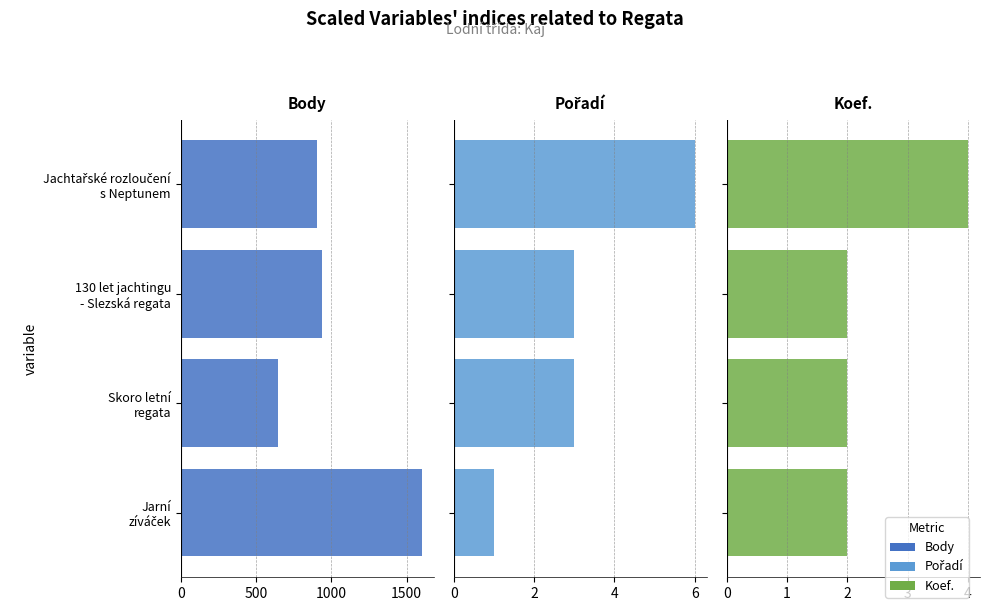

Is it true that Koef. equals 1 at Jarní zíváček?

False